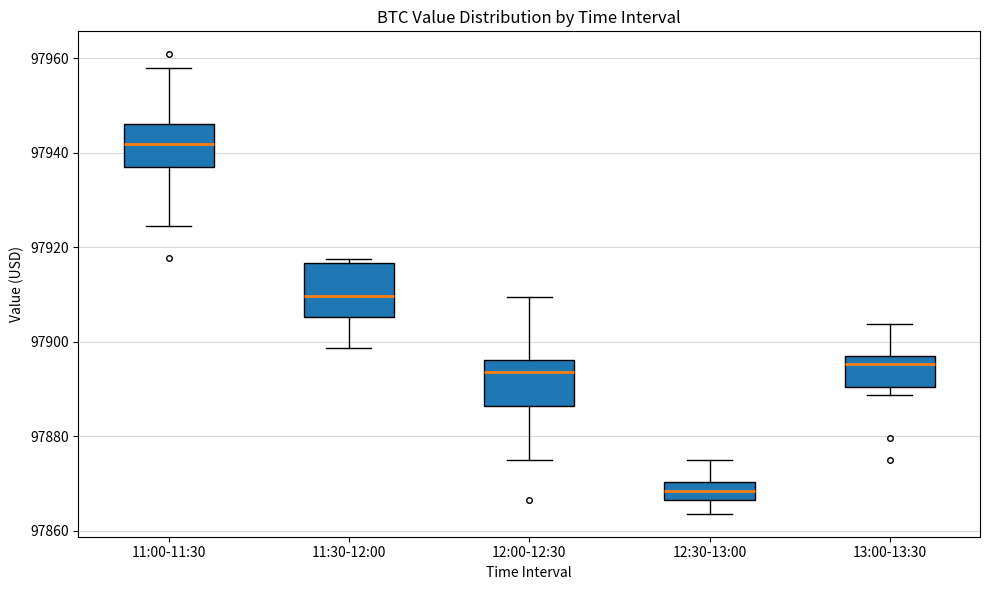

Reading left to right, read every box against the y-axis: the position of its median line, the range the box covers, and the ends of its whiskers. The values are not printed on the chart, so give them approximately, as read against the axis.

11:00-11:30: median 97942, box 97936 to 97946, whiskers 97924 to 97958
11:30-12:00: median 97910, box 97906 to 97916, whiskers 97898 to 97918
12:00-12:30: median 97894, box 97886 to 97896, whiskers 97876 to 97910
12:30-13:00: median 97868, box 97866 to 97870, whiskers 97864 to 97876
13:00-13:30: median 97896 (just below the box's upper edge), box 97890 to 97896, whiskers 97888 to 97904